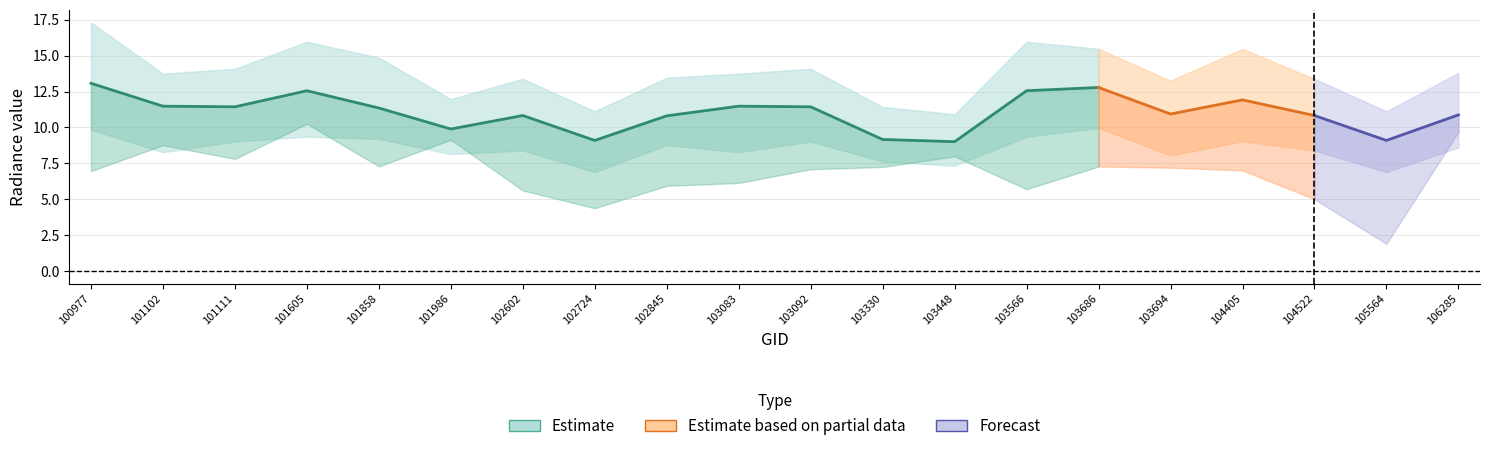

Reading left to right, list all the values displayed in this chart.

rade9_bin_mdn: 13.1	11.5	11.4	12.6	11.4	9.9	10.8	9.1	10.8	11.5	11.4	9.2	9.0	12.6	12.8	10.9	11.9	10.8	9.1	10.9
rade9_bin_1q: 9.8	8.3	9.0	9.4	9.2	8.1	8.4	6.9	8.8	8.3	9.0	7.6	7.3	9.4	10.0	8.1	9.0	8.4	6.9	8.6
rade9_bin_3q: 17.3	13.7	14.1	16.0	14.9	12.0	13.4	11.1	13.5	13.7	14.1	11.4	10.9	16.0	15.5	13.3	15.5	13.4	11.1	13.8
rade9_aggzone_norm: 7.0	8.8	7.8	10.3	7.3	9.1	5.6	4.4	5.9	6.1	7.1	7.3	8.0	5.7	7.3	7.2	7.0	5.0	1.9	9.7
rade9_dnb_licorr: 6.4	8.2	6.8	5.9	4.7	8.0	5.1	4.5	6.2	3.0	5.4	7.2	8.0	5.4	6.2	4.8	5.9	4.4	2.1	7.2